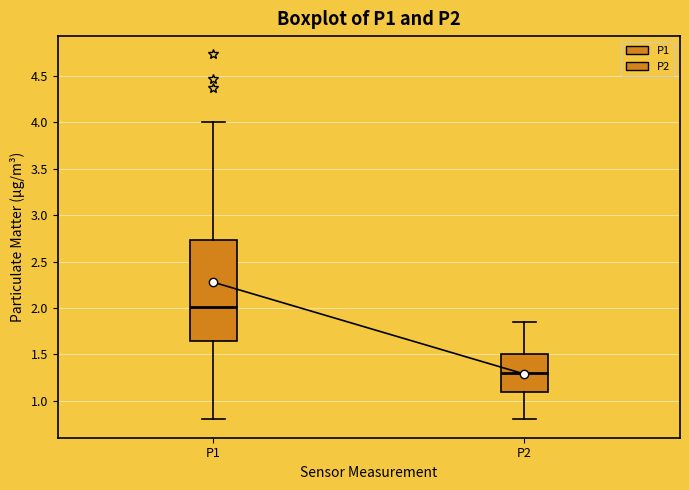

Where is the lower edge of the box for P1 on the y-axis? The values are not printed on the chart, so give them approximately, as read against the axis.

1.65